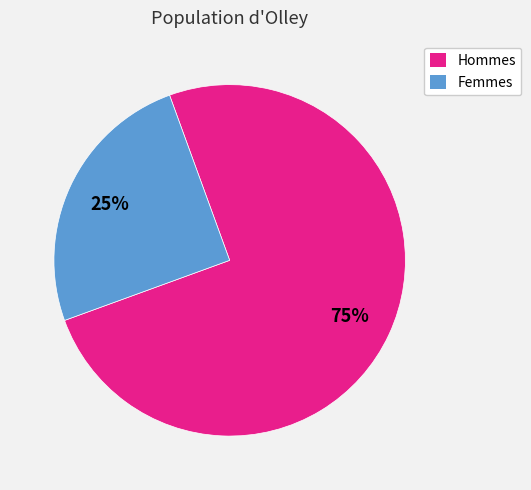

To the nearest percent, what is the average slice percentage?

50%